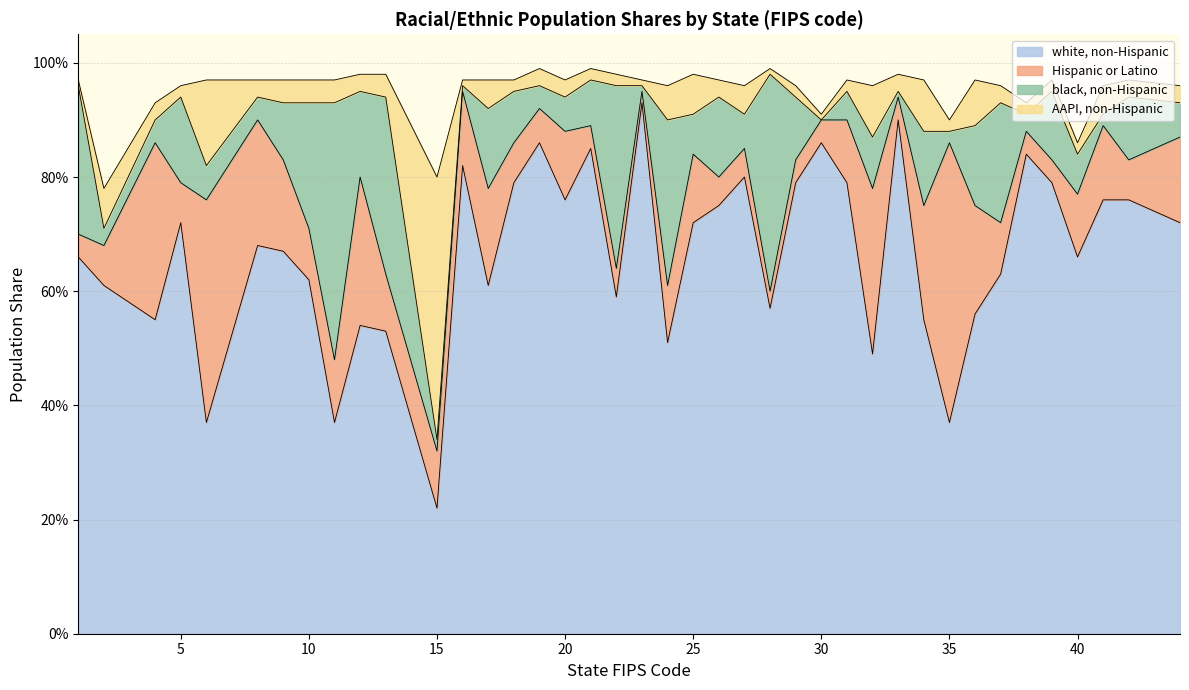

What is the spread (max minus min) of values at 36?

0.5